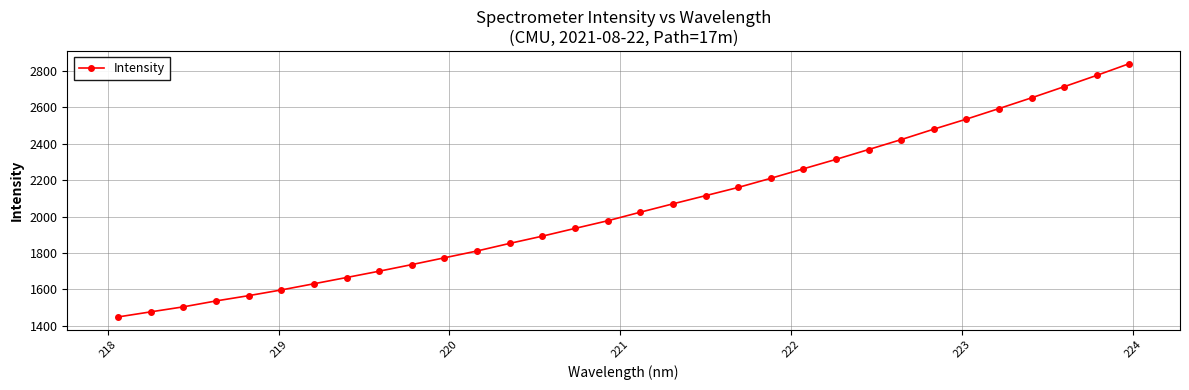

True or false: there are more than 2 points higher than both neighbors.

False